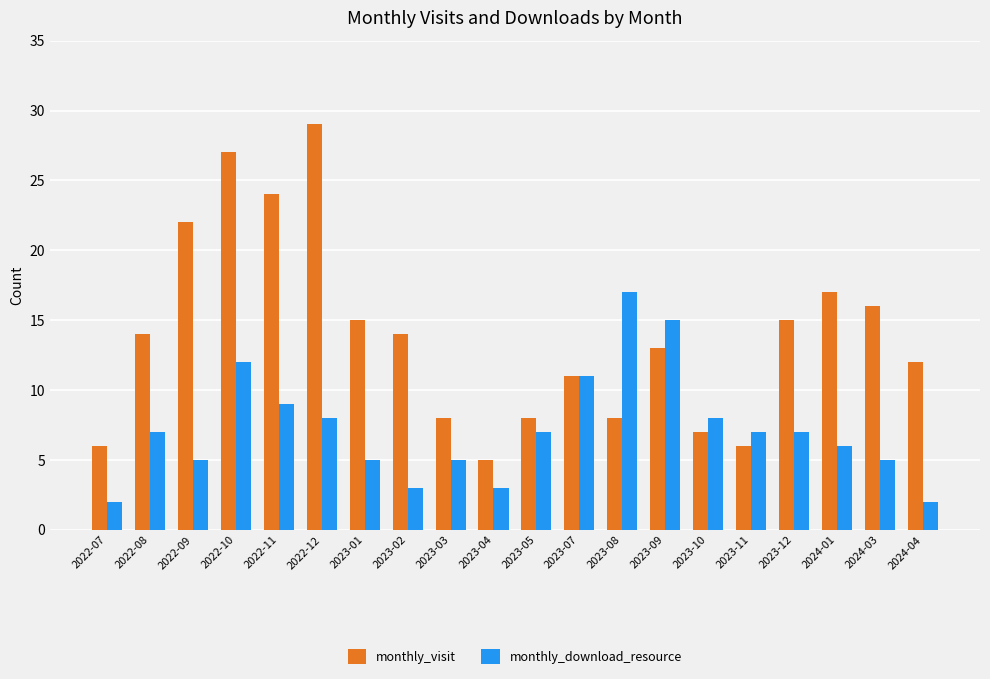

At which category is the sum across all series the highest?

2022-10